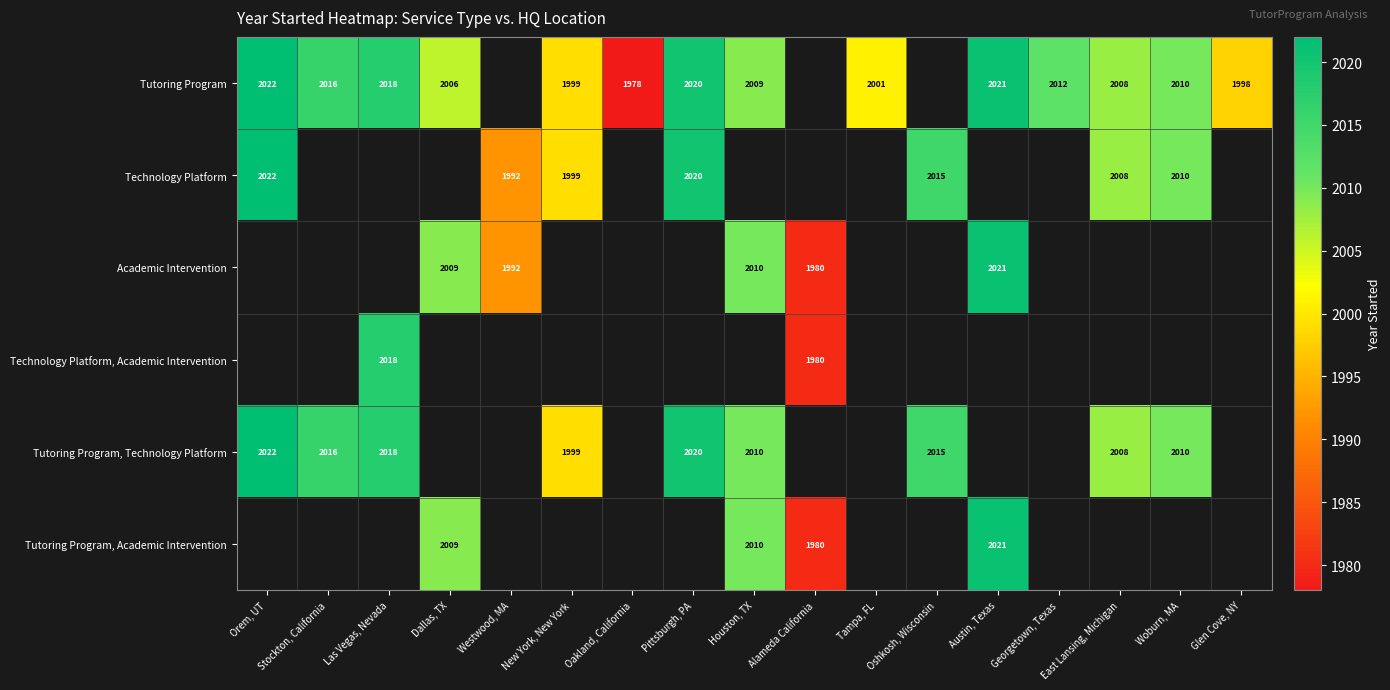

True or false: Academic Intervention has a value of 2021 at Austin, Texas.

True